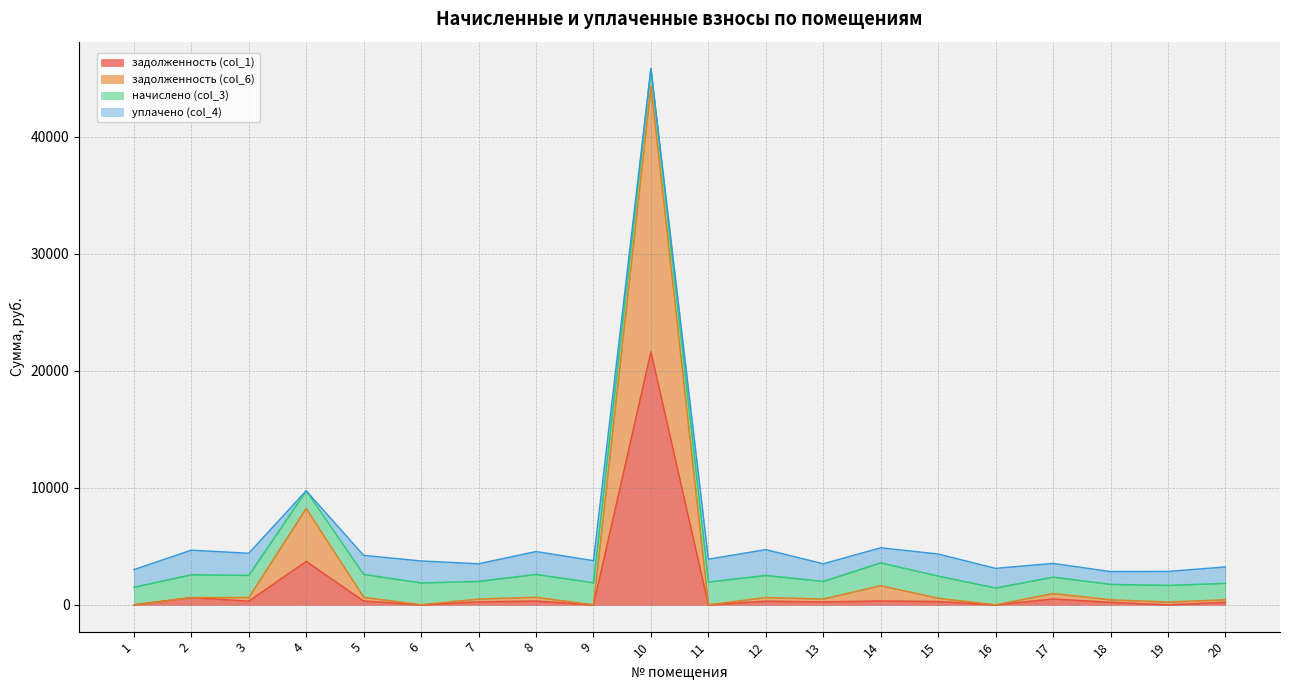

True or false: задолженность (col_6) and задолженность (col_1) cross at least once.

False